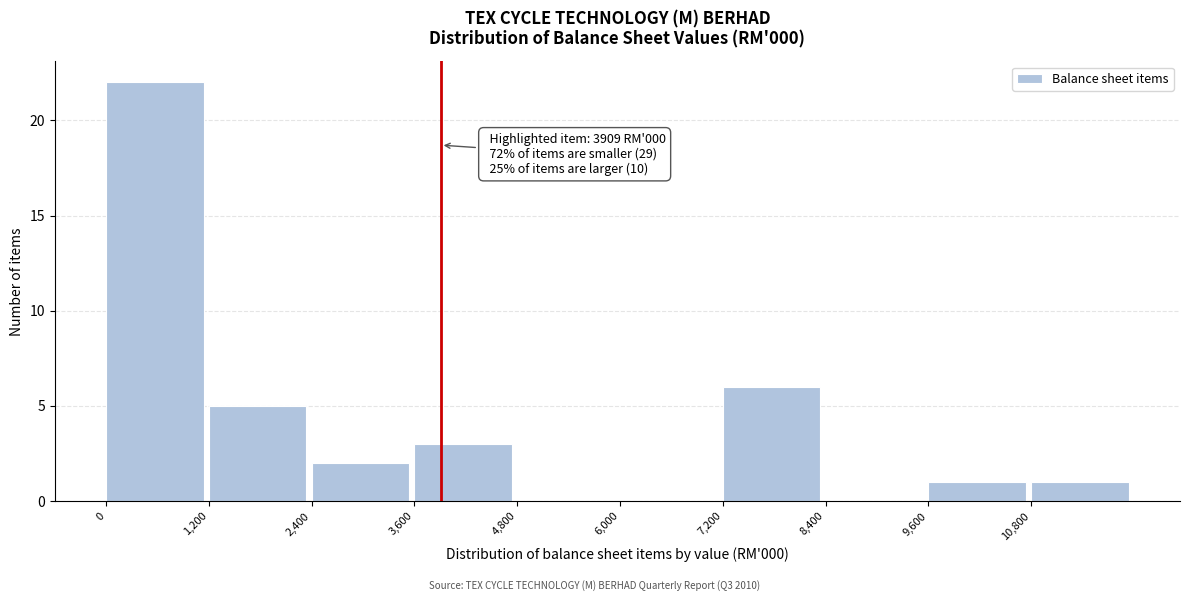

Over which range of the x-axis is the bar tallest?

0 to 1200